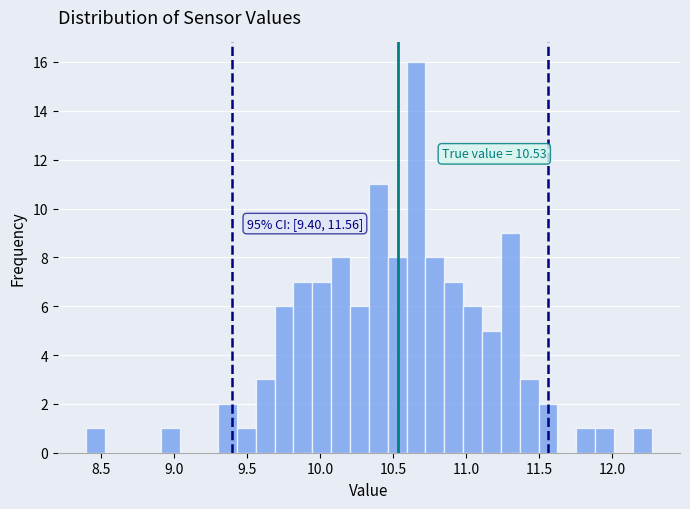

Read against the x-axis, roughly where is the centre of the tallest bar?

10.65